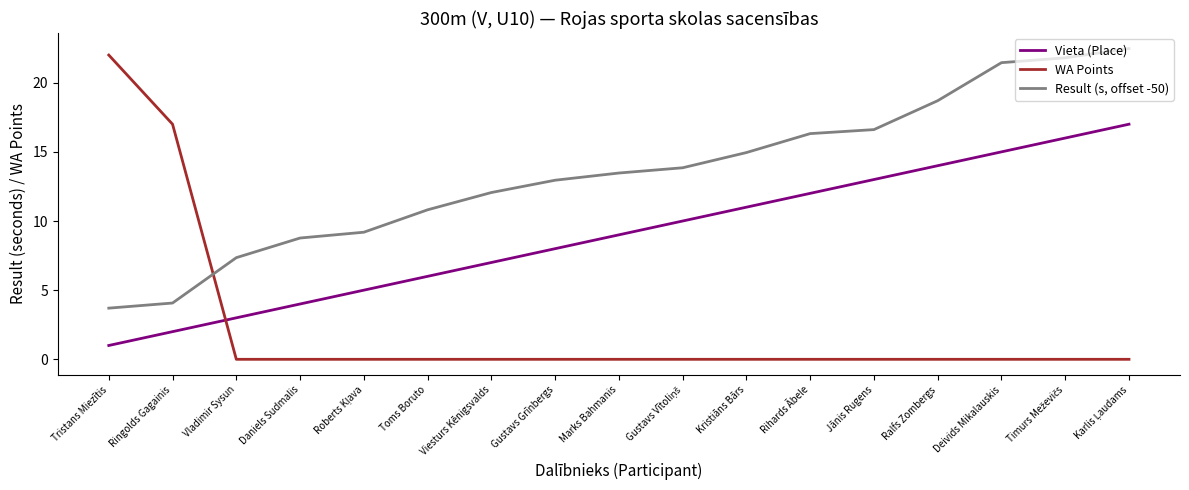

What is the maximum value shown in the chart?

22.5